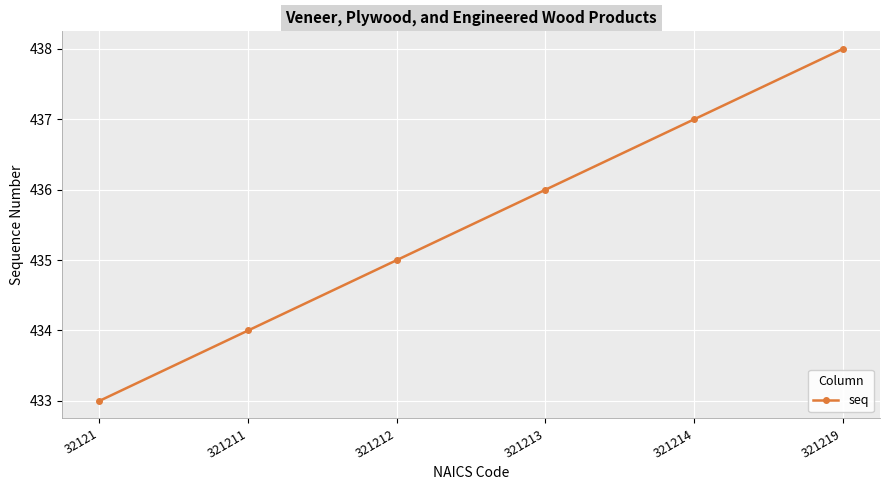

Rank the categories by value from lowest to highest.

32121, 321211, 321212, 321213, 321214, 321219